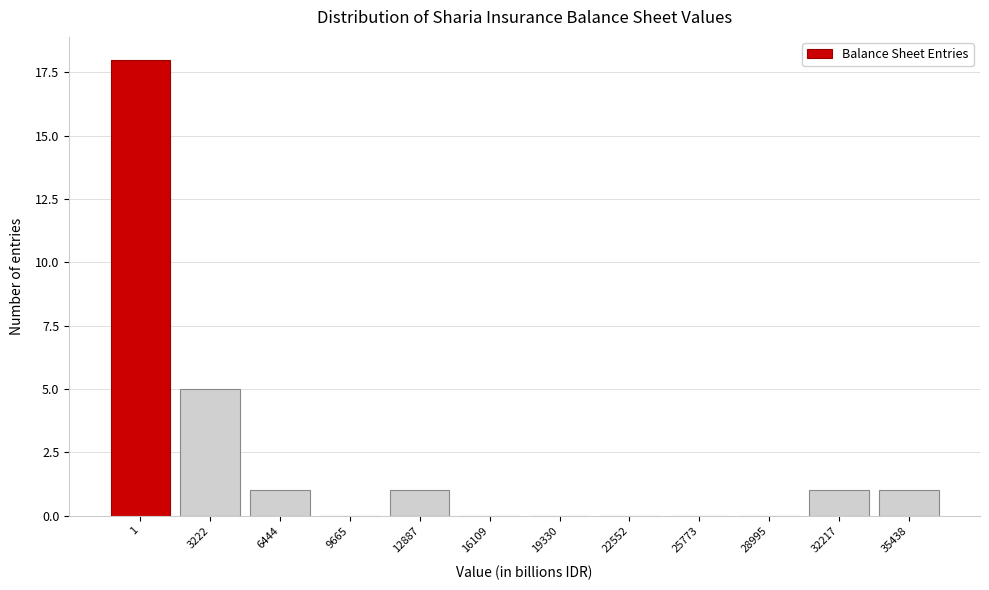

Reading left to right, extract all data points from this chart.

1=18	3222=5	6444=1	9665=0	12887=1	16109=0	19330=0	22552=0	25773=0	28995=0	32217=1	35438=1